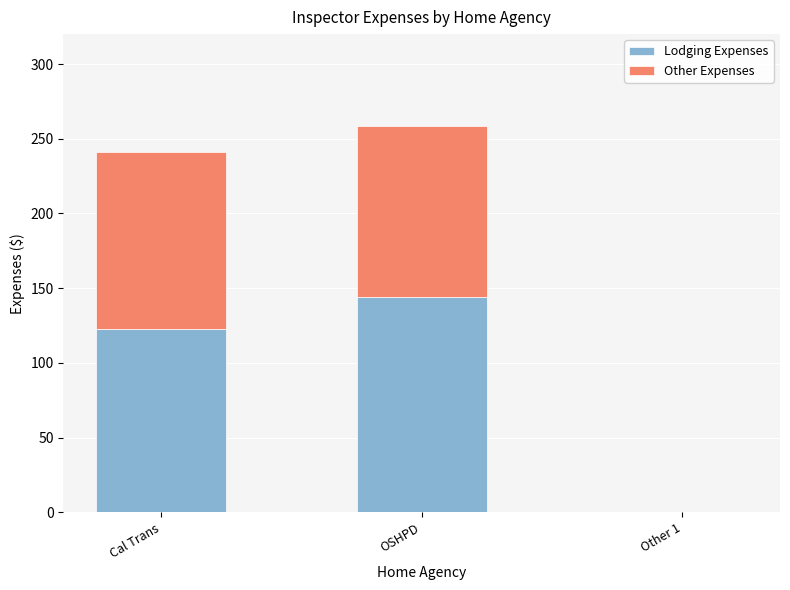

What is the sum of all Lodging Expenses values?

267.0